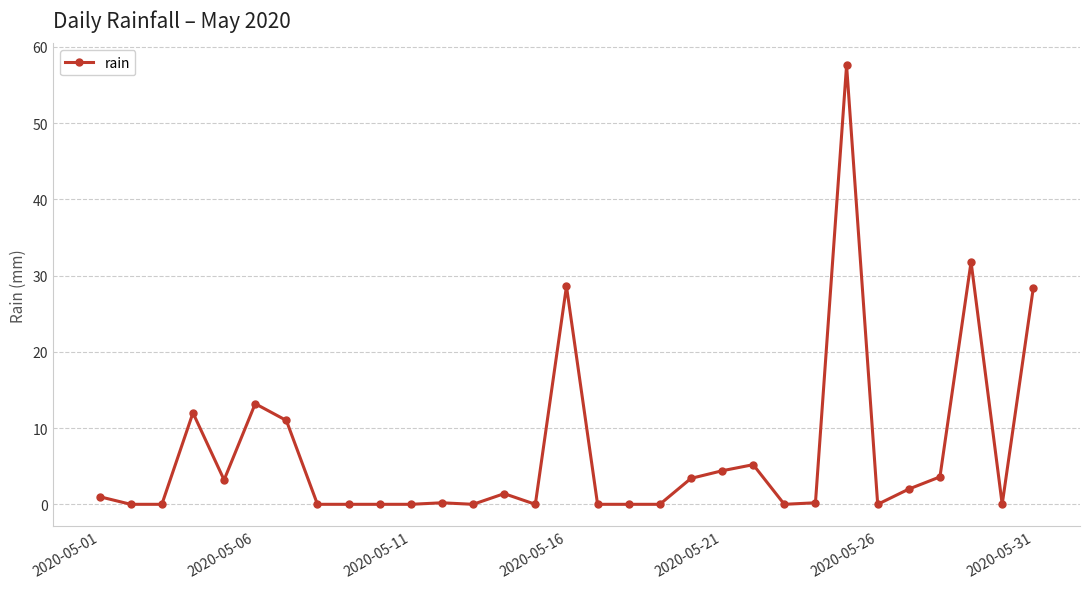

What is the maximum value shown in the chart?

57.6